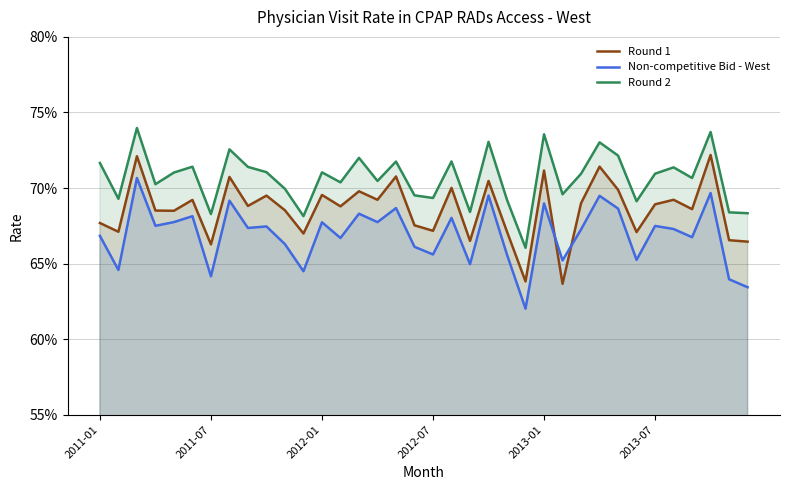

How many interior local valleys does the Round 1 series have?

13